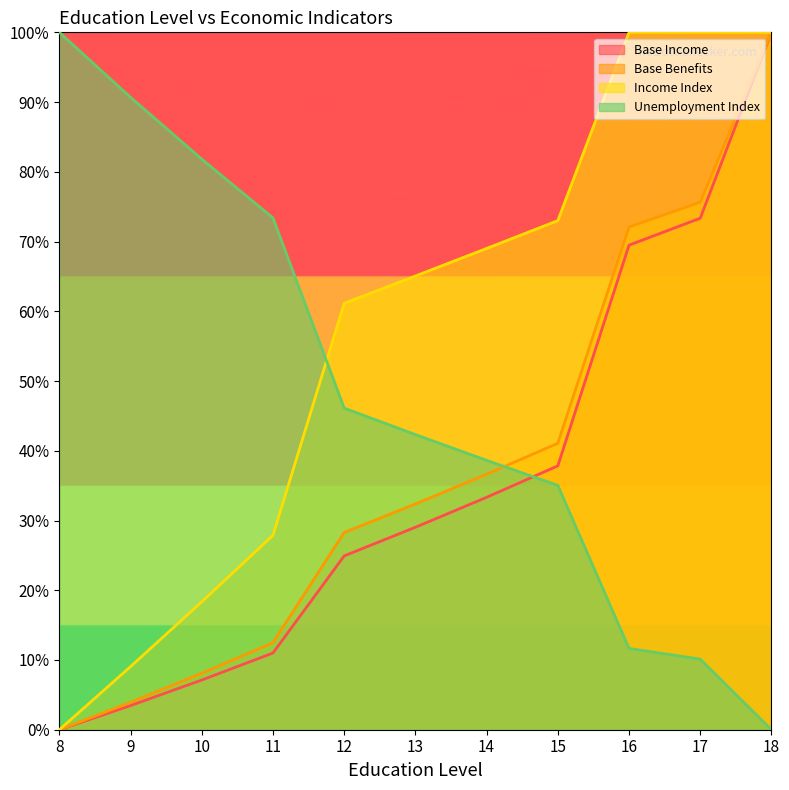

What is the difference between the Base Benefits values at 16 and 12?

0.4